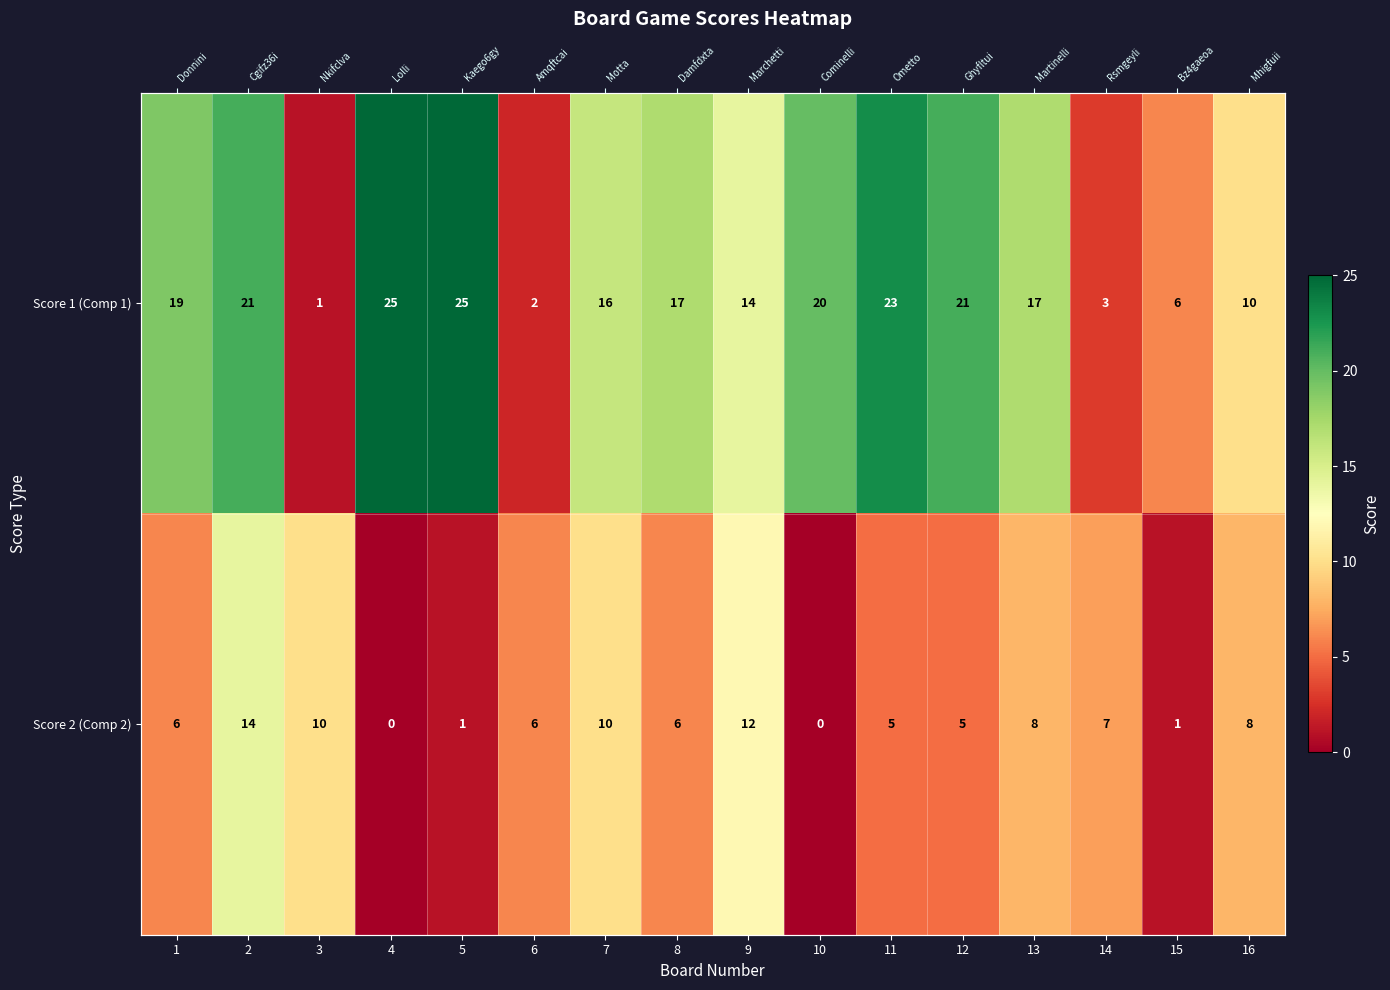

How many positive values does the Score 2 (Comp 2) series have?

14